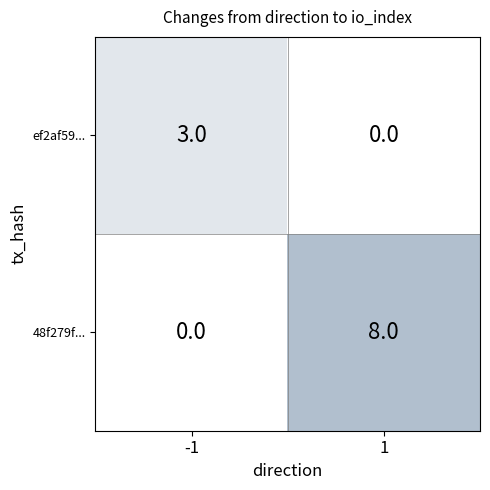

What is the sum of the ef2af59... values at -1 and 1?

3